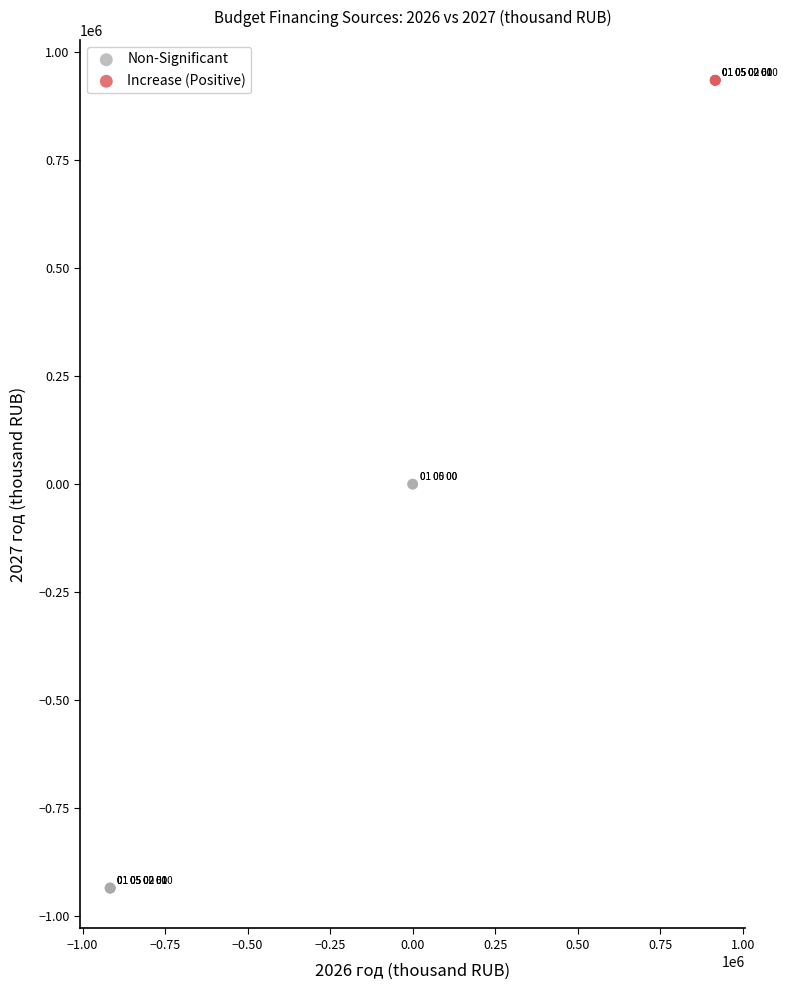

What are all the series names shown in the legend?

Non-Significant, Increase (Positive)